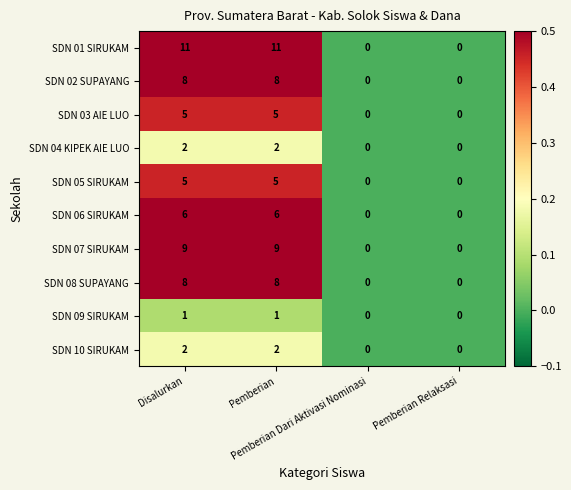

Which series has the largest range (max minus min)?

SDN 01 SIRUKAM